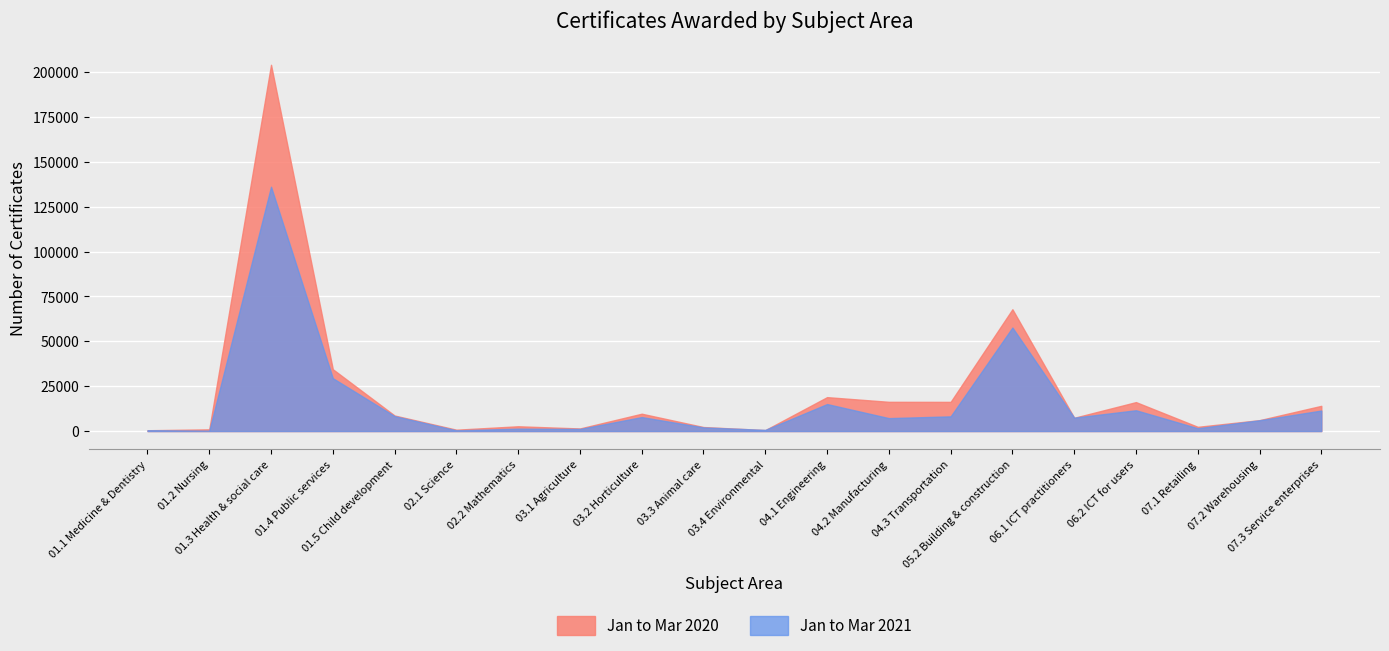

The Jan to Mar 2021 series shows 12252 at 06.1 ICT practitioners. True or false?

False